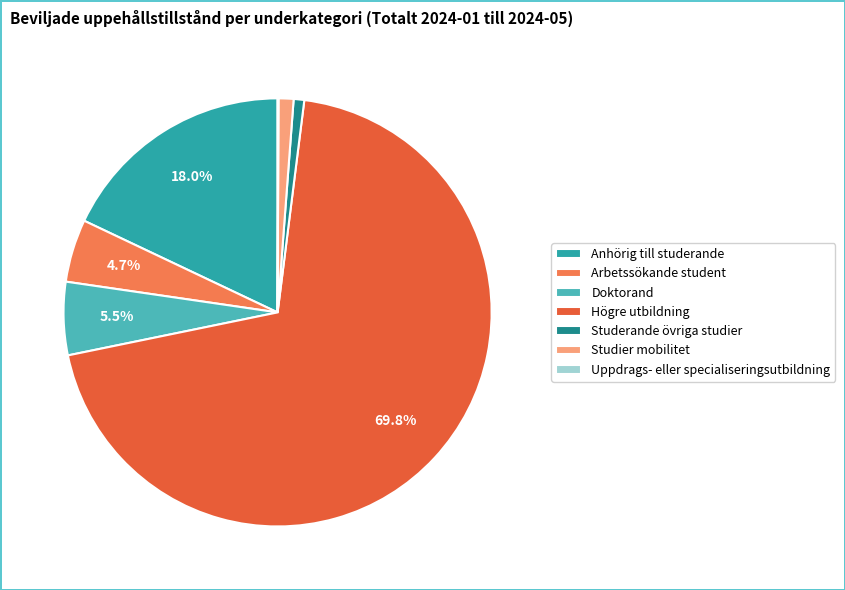

Does any single category account for the majority?

Yes